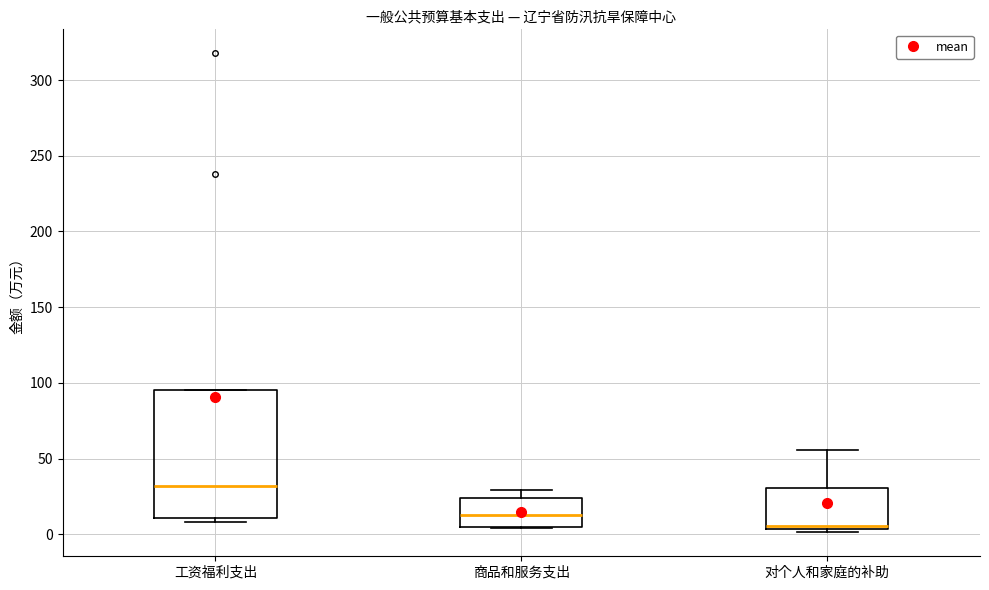

Which box has the lowest median line?

对个人和家庭的补助